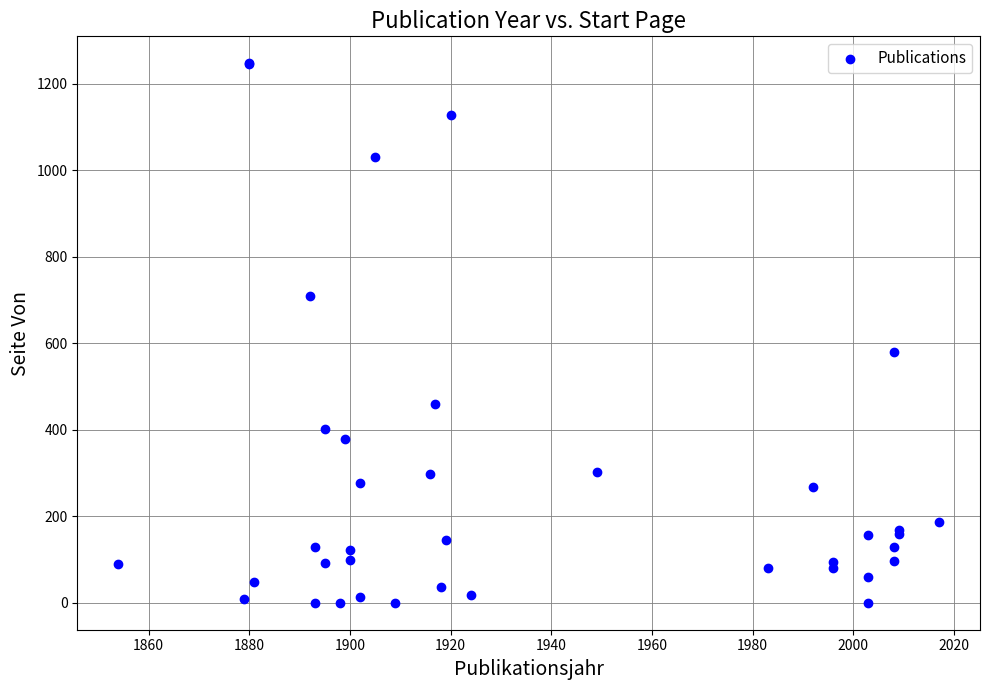

What Y value in the scatter plot is closest to 623?

579